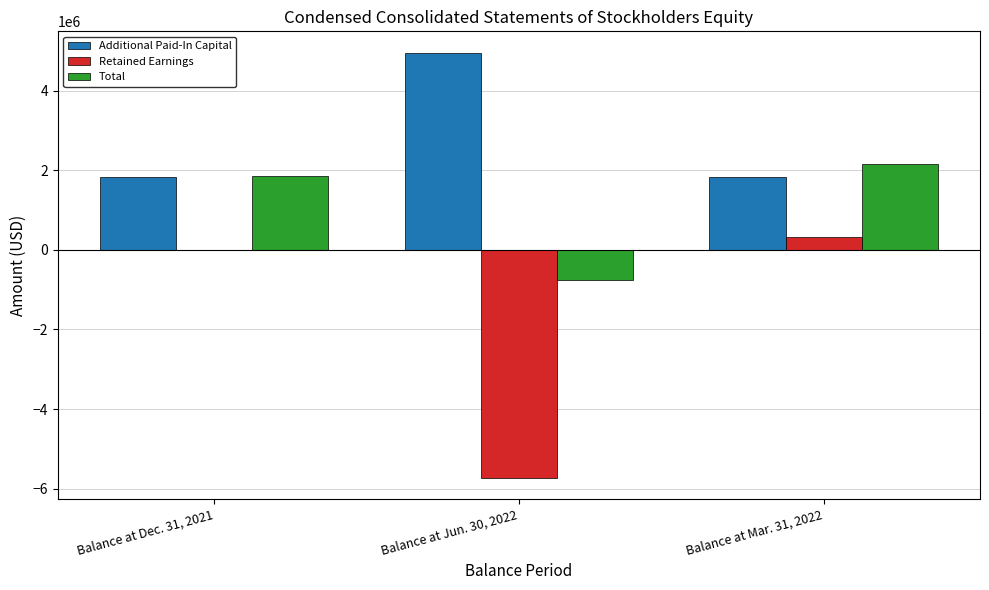

Count the number of categories in the chart.

3